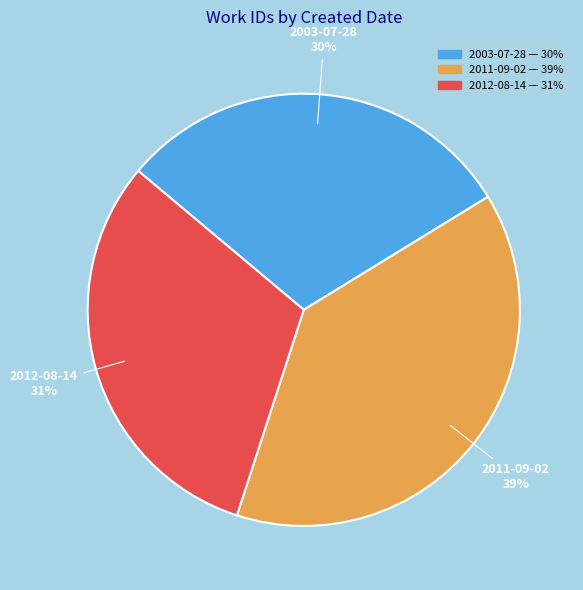

To the nearest percent, what percentage of the pie is 2011-09-02?

39%